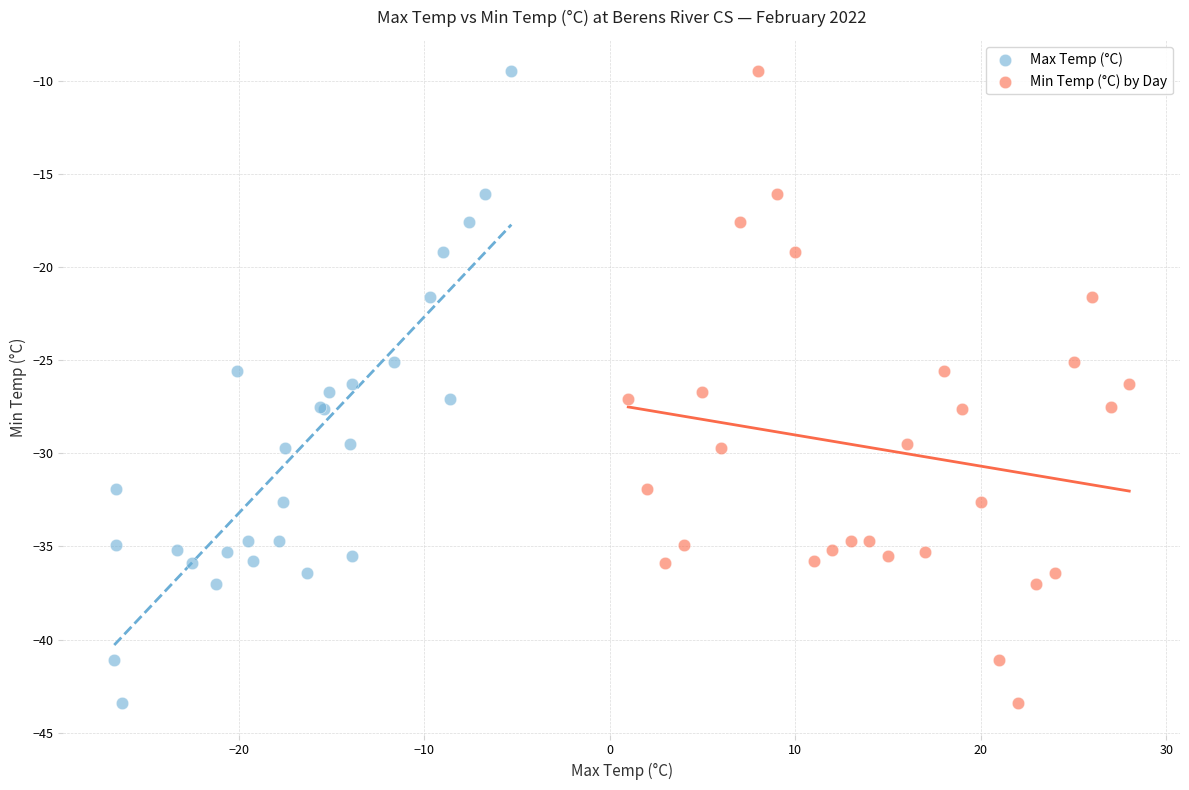

What are all the series names shown in the legend?

Max Temp (°C), Min Temp (°C) by Day